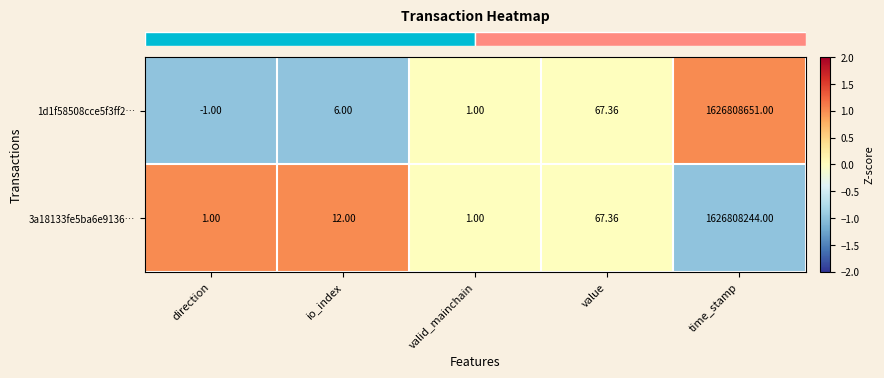

How many data points does each series have?

5